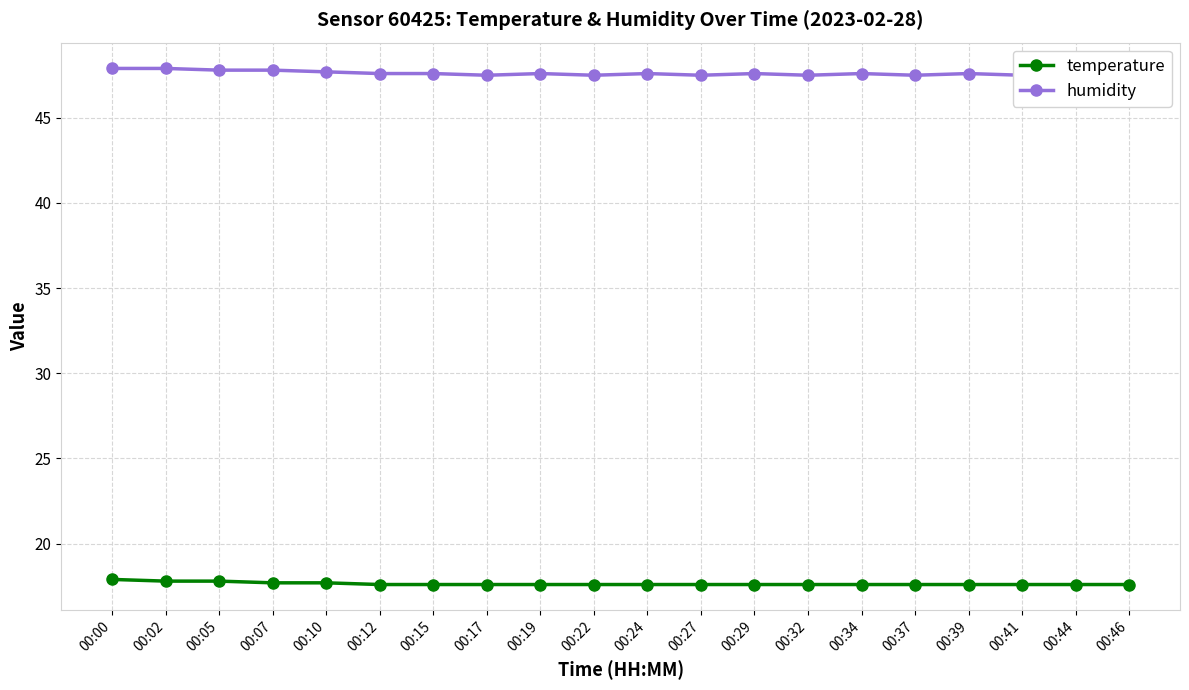

True or false: humidity and temperature intersect in this chart.

False